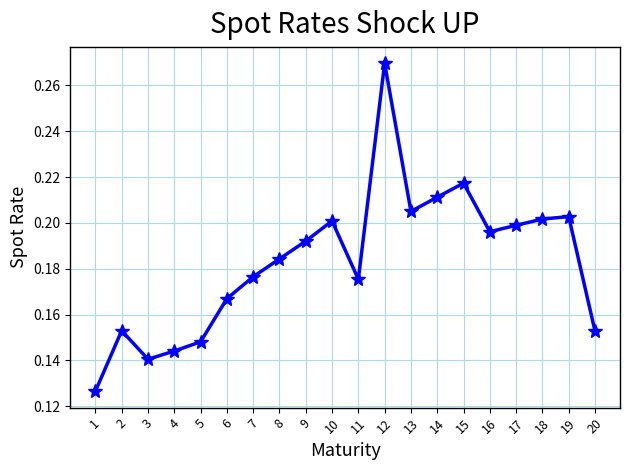

True or false: the data shows 0.1 at 13.

False